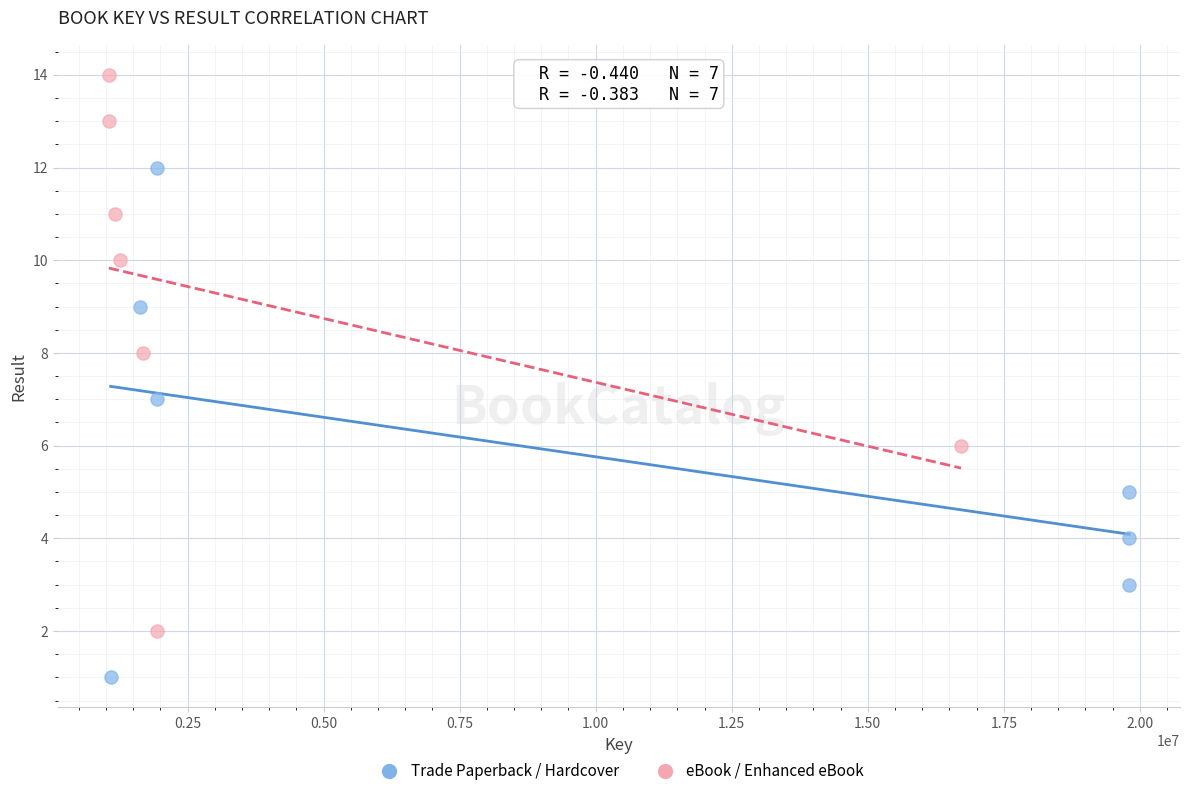

Which series contains the lowest Y value?

Trade Paperback / Hardcover